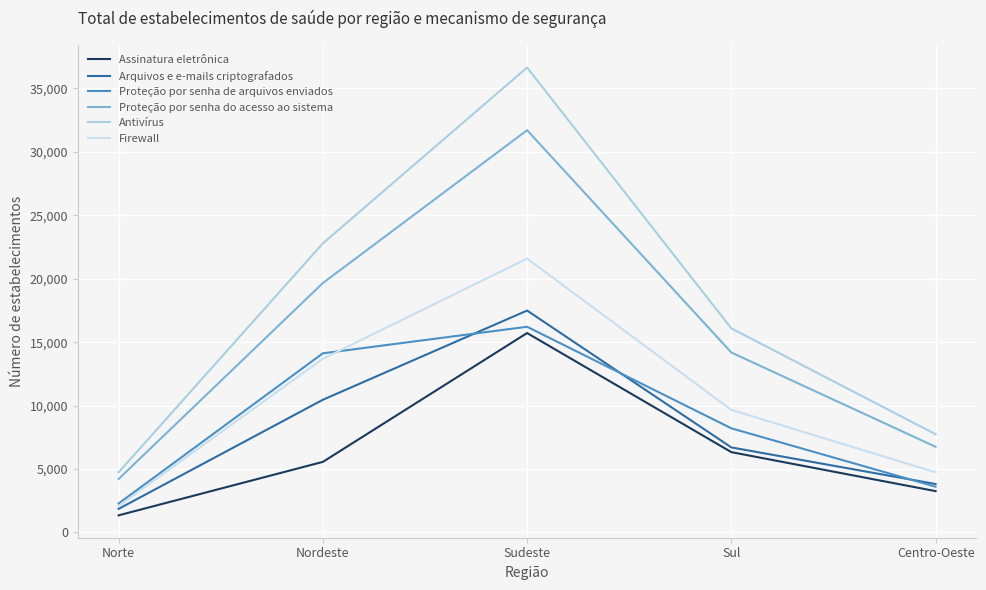

What is the difference between the maximum and minimum values in the Proteção por senha de arquivos enviados series?

13933